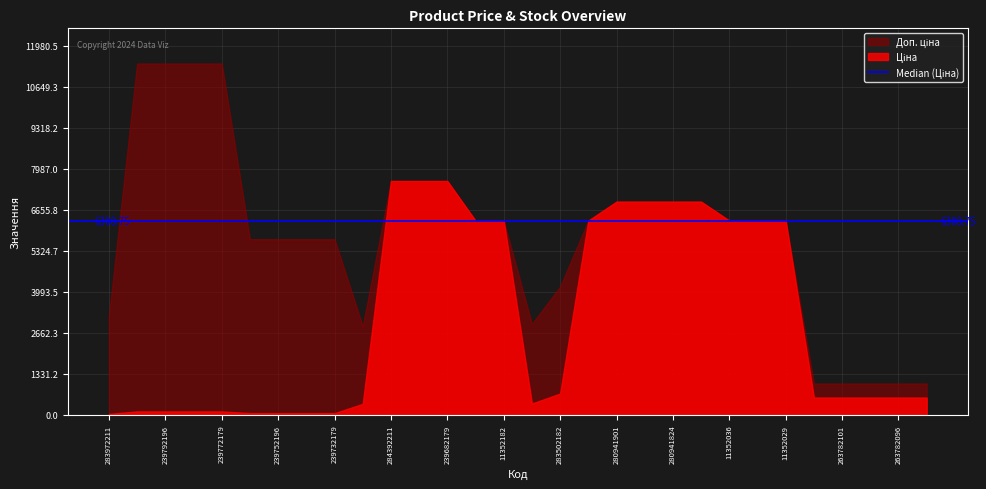

At which label does Ціна reach its peak?

284392211